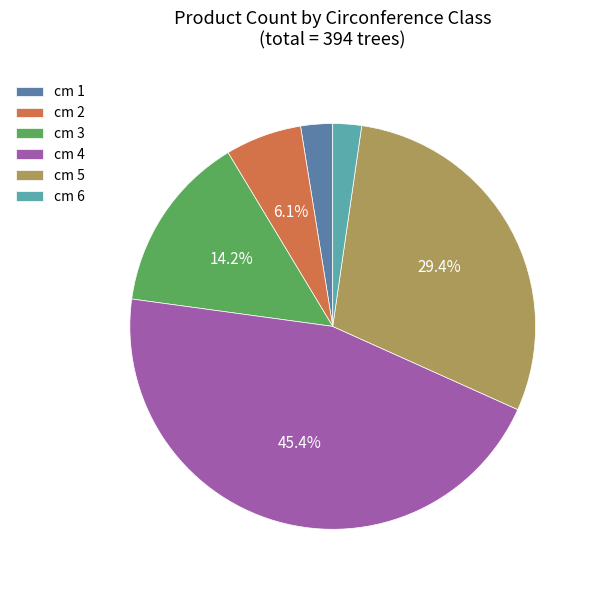

To the nearest percent, what is the difference between the largest and smallest slice percentages?

43%